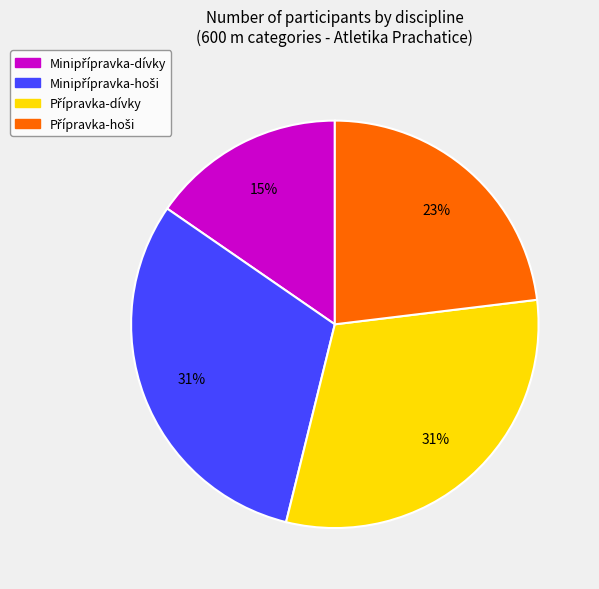

Is there any slice that represents more than half of the pie?

No